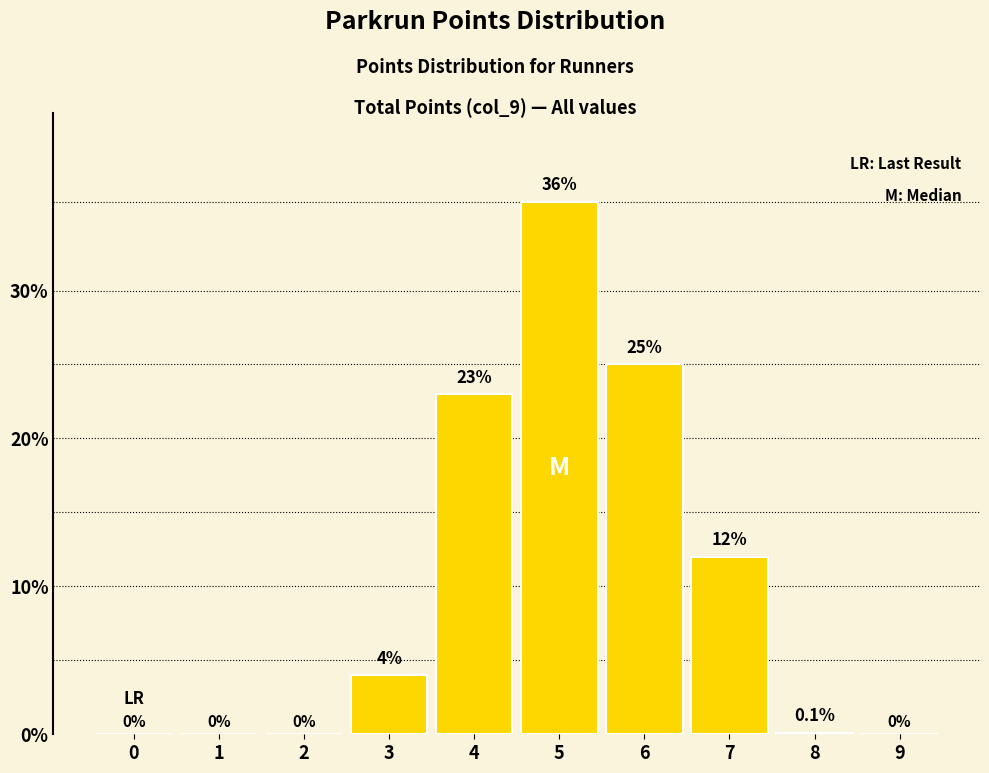

Reading left to right, transcribe all the data shown in this chart.

0=0.0	1=0.0	2=0.0	3=4.0	4=23.0	5=36.0	6=25.0	7=12.0	8=0.1	9=0.0